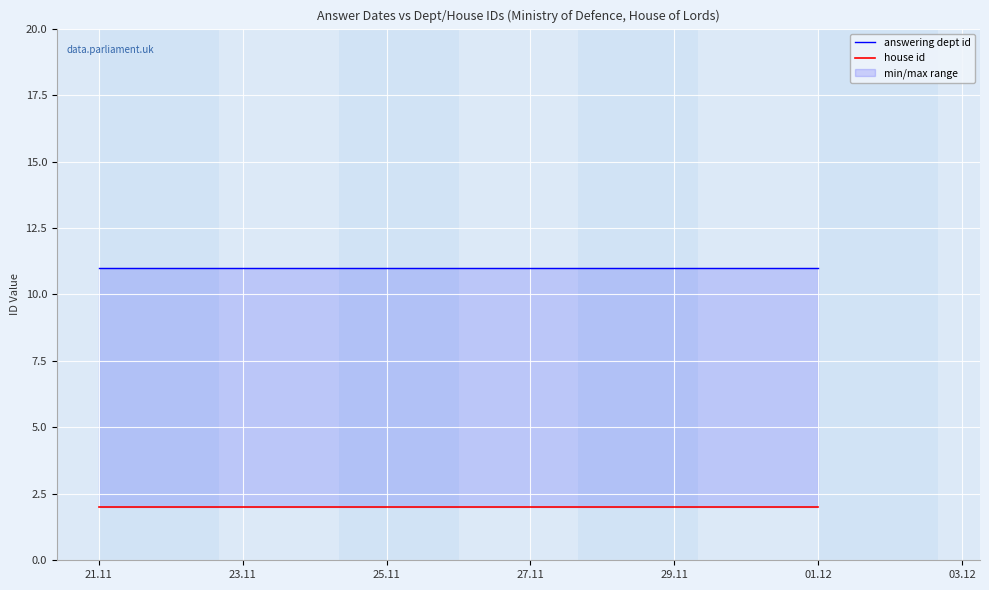

The answering dept id series shows 7 at 01.12. True or false?

False